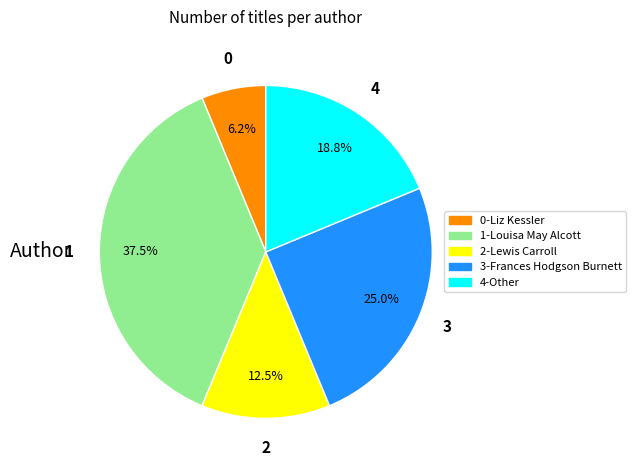

To the nearest percent, what is the difference between the largest and smallest slice percentages?

31%